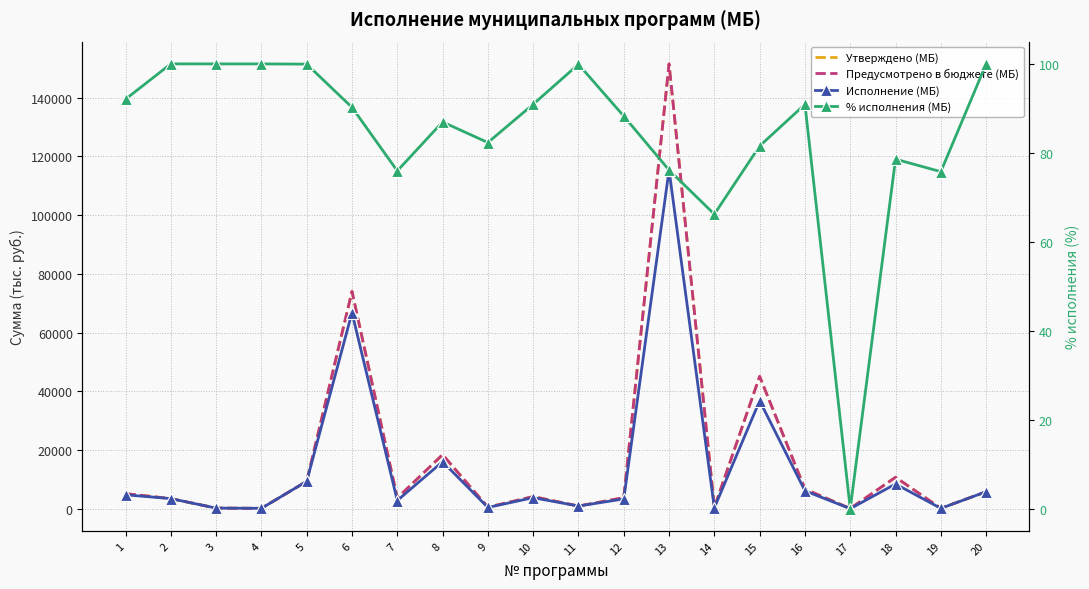

True or false: % исполнения (МБ) has a value of 100.0 at 3.

True